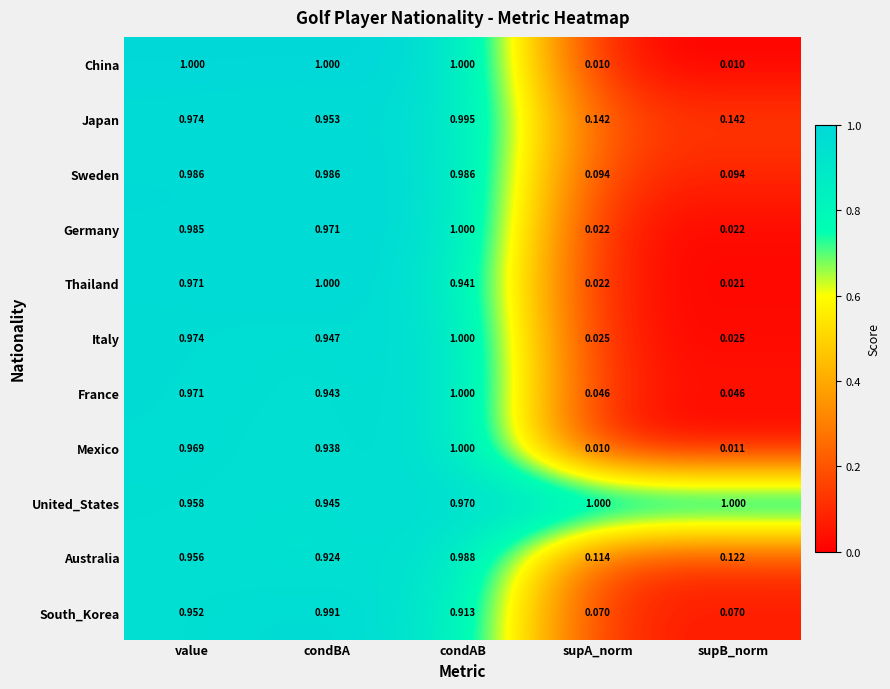

Which series changed the most between value and condBA?

South_Korea